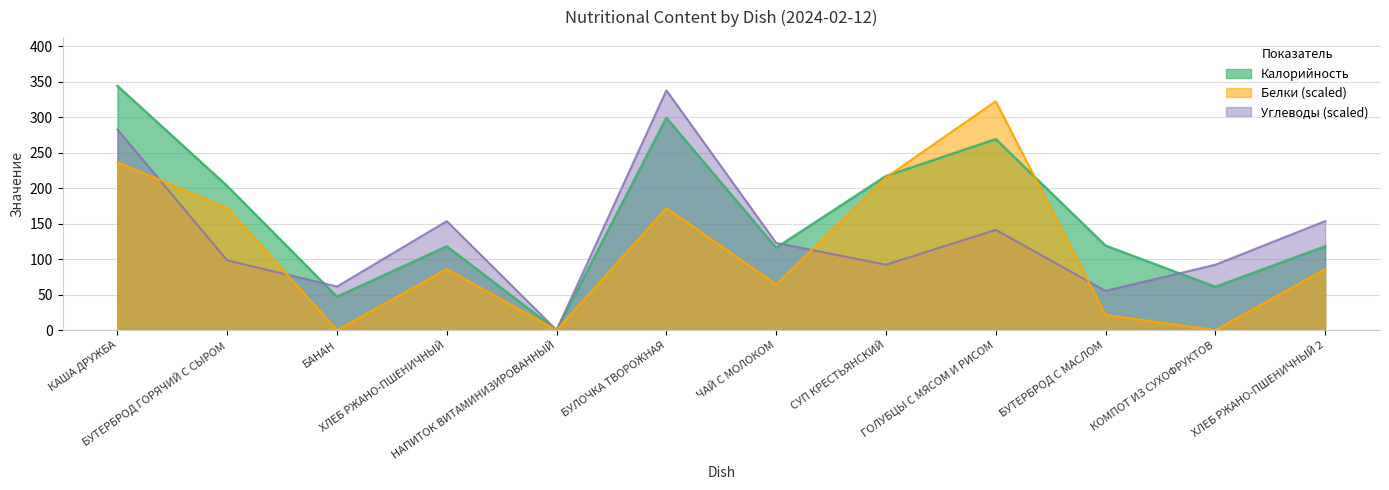

Where is Белки nearest to the value 161?

БУТЕРБРОД ГОРЯЧИЙ С СЫРОМ